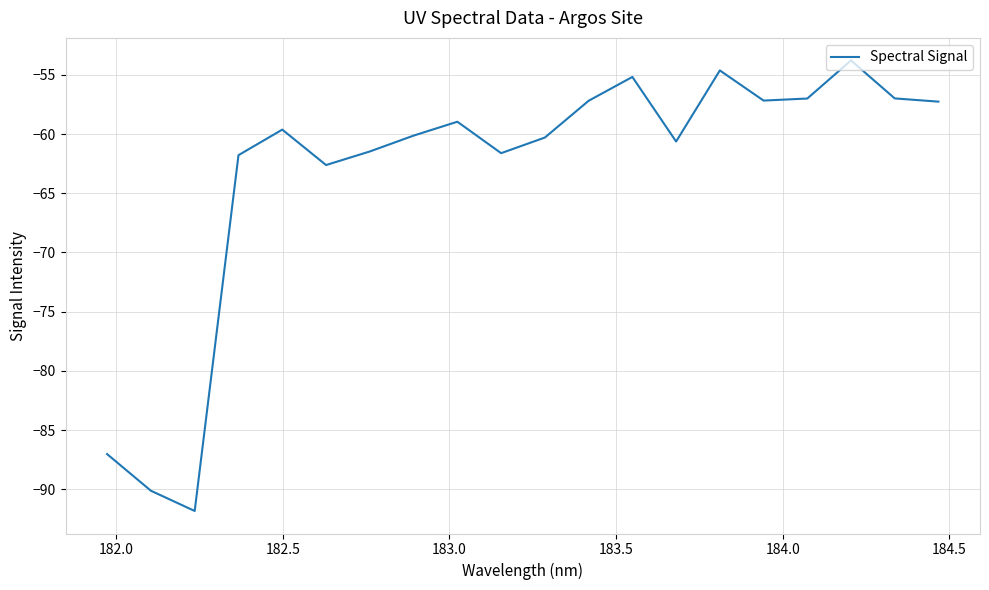

What is the maximum value shown in the chart?

-53.8